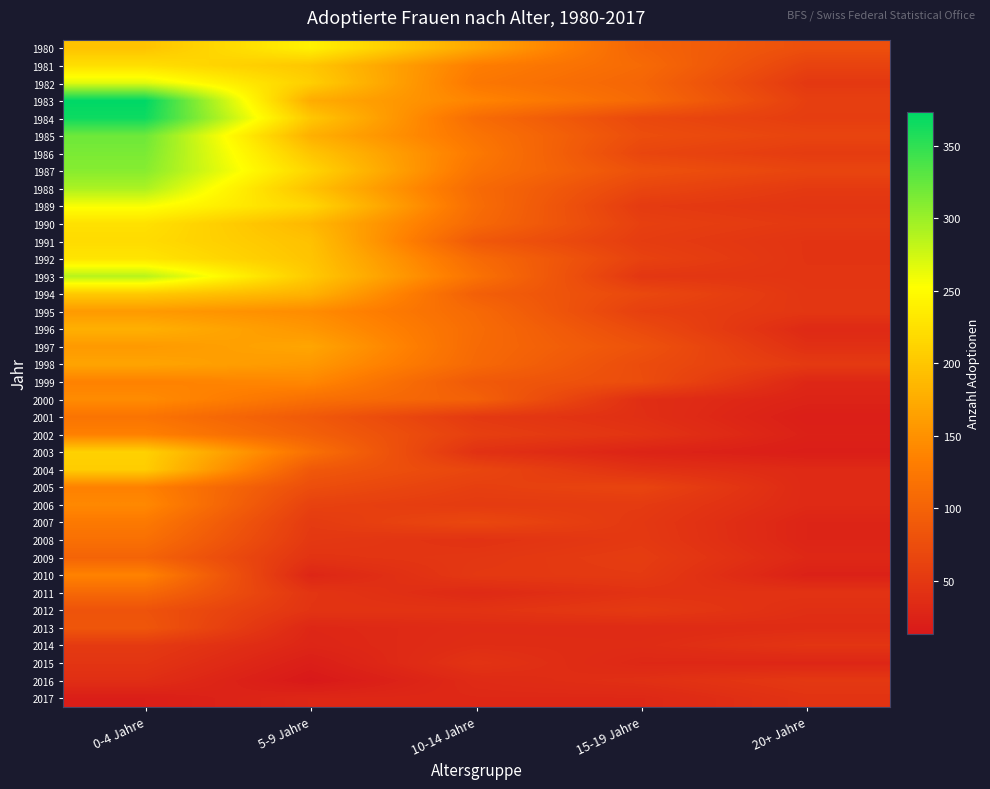

Reading left to right, what are all the values shown in this chart?

1980: 0-4 Jahre=197	5-9 Jahre=241	10-14 Jahre=170	15-19 Jahre=102	20+ Jahre=77
1981: 0-4 Jahre=223	5-9 Jahre=200	10-14 Jahre=131	15-19 Jahre=109	20+ Jahre=62
1982: 0-4 Jahre=268	5-9 Jahre=208	10-14 Jahre=124	15-19 Jahre=103	20+ Jahre=50
1983: 0-4 Jahre=373	5-9 Jahre=175	10-14 Jahre=138	15-19 Jahre=108	20+ Jahre=58
1984: 0-4 Jahre=366	5-9 Jahre=201	10-14 Jahre=111	15-19 Jahre=69	20+ Jahre=56
1985: 0-4 Jahre=321	5-9 Jahre=179	10-14 Jahre=120	15-19 Jahre=75	20+ Jahre=64
1986: 0-4 Jahre=315	5-9 Jahre=199	10-14 Jahre=126	15-19 Jahre=66	20+ Jahre=54
1987: 0-4 Jahre=309	5-9 Jahre=214	10-14 Jahre=119	15-19 Jahre=79	20+ Jahre=65
1988: 0-4 Jahre=292	5-9 Jahre=196	10-14 Jahre=109	15-19 Jahre=66	20+ Jahre=52
1989: 0-4 Jahre=256	5-9 Jahre=215	10-14 Jahre=112	15-19 Jahre=53	20+ Jahre=46
1990: 0-4 Jahre=225	5-9 Jahre=186	10-14 Jahre=107	15-19 Jahre=59	20+ Jahre=51
1991: 0-4 Jahre=220	5-9 Jahre=195	10-14 Jahre=88	15-19 Jahre=55	20+ Jahre=45
1992: 0-4 Jahre=229	5-9 Jahre=198	10-14 Jahre=109	15-19 Jahre=61	20+ Jahre=45
1993: 0-4 Jahre=287	5-9 Jahre=203	10-14 Jahre=118	15-19 Jahre=48	20+ Jahre=46
1994: 0-4 Jahre=203	5-9 Jahre=181	10-14 Jahre=96	15-19 Jahre=69	20+ Jahre=47
1995: 0-4 Jahre=158	5-9 Jahre=145	10-14 Jahre=108	15-19 Jahre=59	20+ Jahre=48
1996: 0-4 Jahre=179	5-9 Jahre=155	10-14 Jahre=111	15-19 Jahre=71	20+ Jahre=33
1997: 0-4 Jahre=158	5-9 Jahre=169	10-14 Jahre=109	15-19 Jahre=81	20+ Jahre=40
1998: 0-4 Jahre=168	5-9 Jahre=157	10-14 Jahre=107	15-19 Jahre=73	20+ Jahre=52
1999: 0-4 Jahre=135	5-9 Jahre=141	10-14 Jahre=89	15-19 Jahre=74	20+ Jahre=30
2000: 0-4 Jahre=145	5-9 Jahre=115	10-14 Jahre=98	15-19 Jahre=38	20+ Jahre=26
2001: 0-4 Jahre=120	5-9 Jahre=89	10-14 Jahre=51	15-19 Jahre=39	20+ Jahre=20
2002: 0-4 Jahre=134	5-9 Jahre=97	10-14 Jahre=58	15-19 Jahre=45	20+ Jahre=23
2003: 0-4 Jahre=210	5-9 Jahre=116	10-14 Jahre=42	15-19 Jahre=26	20+ Jahre=19
2004: 0-4 Jahre=206	5-9 Jahre=88	10-14 Jahre=66	15-19 Jahre=42	20+ Jahre=33
2005: 0-4 Jahre=134	5-9 Jahre=75	10-14 Jahre=58	15-19 Jahre=64	20+ Jahre=33
2006: 0-4 Jahre=142	5-9 Jahre=61	10-14 Jahre=53	15-19 Jahre=53	20+ Jahre=33
2007: 0-4 Jahre=126	5-9 Jahre=53	10-14 Jahre=68	15-19 Jahre=50	20+ Jahre=27
2008: 0-4 Jahre=115	5-9 Jahre=50	10-14 Jahre=43	15-19 Jahre=51	20+ Jahre=27
2009: 0-4 Jahre=101	5-9 Jahre=44	10-14 Jahre=48	15-19 Jahre=55	20+ Jahre=31
2010: 0-4 Jahre=136	5-9 Jahre=29	10-14 Jahre=50	15-19 Jahre=52	20+ Jahre=23
2011: 0-4 Jahre=107	5-9 Jahre=46	10-14 Jahre=33	15-19 Jahre=43	20+ Jahre=44
2012: 0-4 Jahre=81	5-9 Jahre=45	10-14 Jahre=44	15-19 Jahre=52	20+ Jahre=39
2013: 0-4 Jahre=85	5-9 Jahre=30	10-14 Jahre=35	15-19 Jahre=34	20+ Jahre=36
2014: 0-4 Jahre=52	5-9 Jahre=28	10-14 Jahre=37	15-19 Jahre=36	20+ Jahre=46
2015: 0-4 Jahre=46	5-9 Jahre=20	10-14 Jahre=44	15-19 Jahre=31	20+ Jahre=29
2016: 0-4 Jahre=38	5-9 Jahre=13	10-14 Jahre=34	15-19 Jahre=40	20+ Jahre=50
2017: 0-4 Jahre=20	5-9 Jahre=30	10-14 Jahre=31	15-19 Jahre=31	20+ Jahre=44